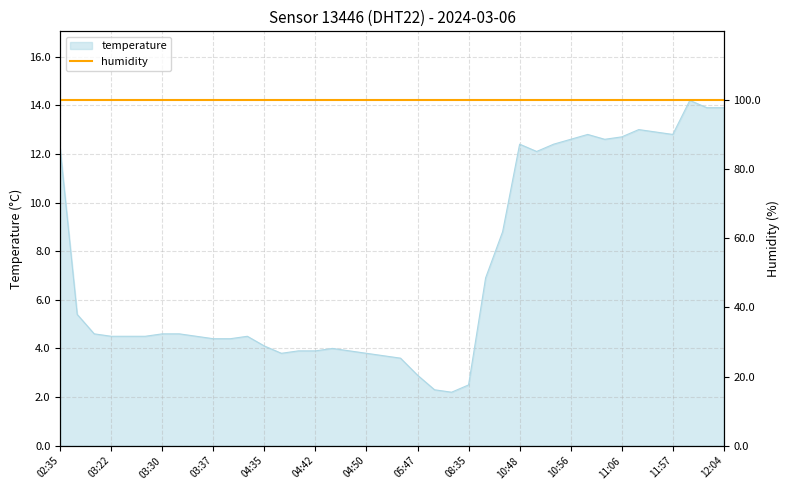

What is the ratio of the value at 10:56 to the value at 03:17?

2.3